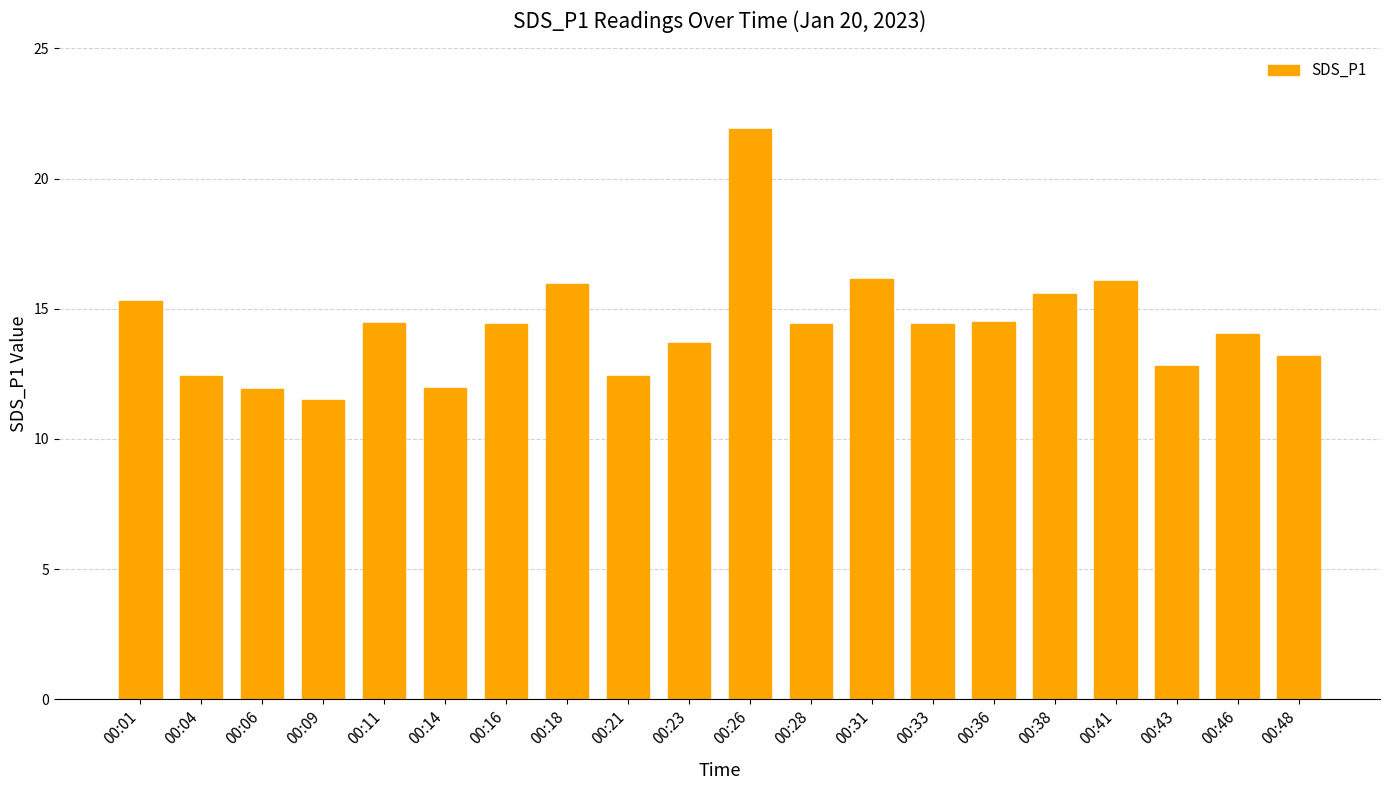

What is the greatest value displayed?

21.9